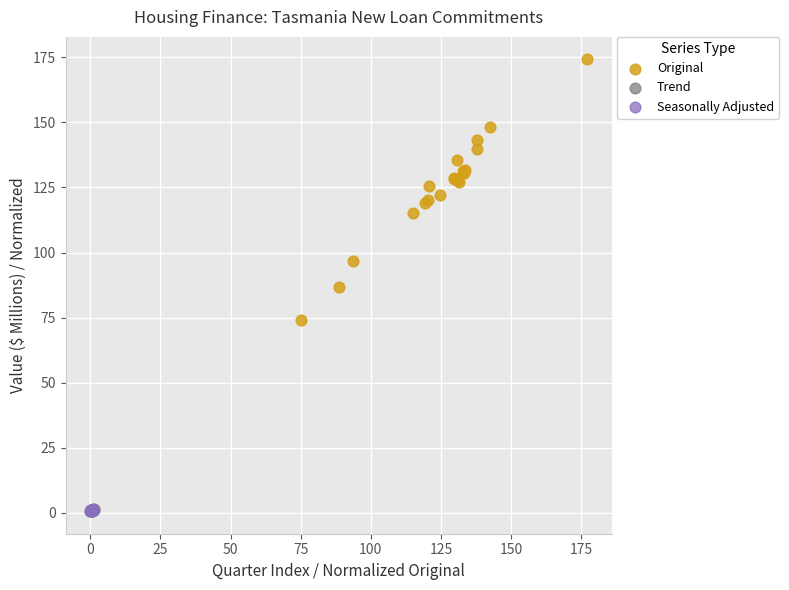

Which series contains the highest Y value?

Original